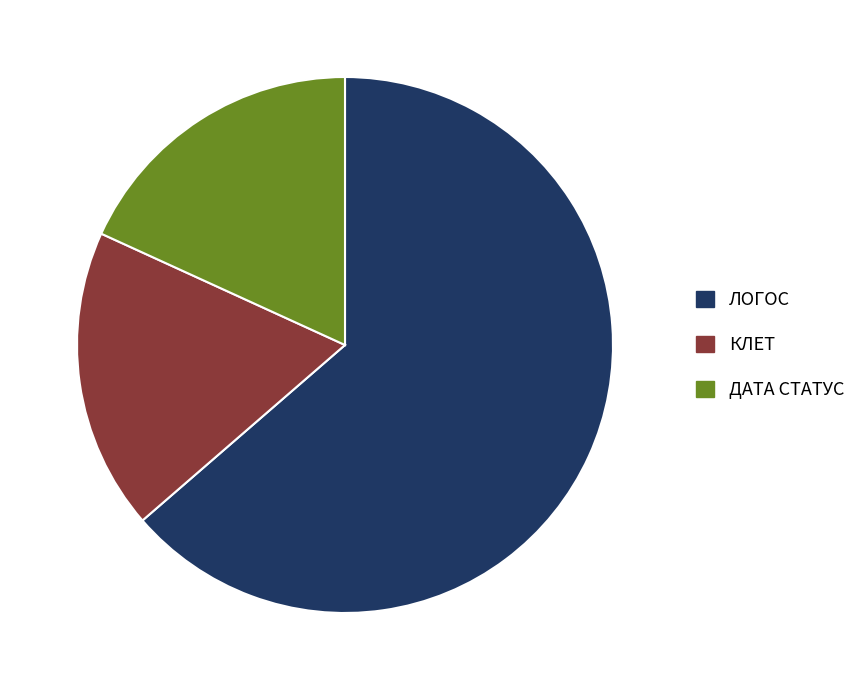

Does ЛОГОС represent more than half of the total?

Yes